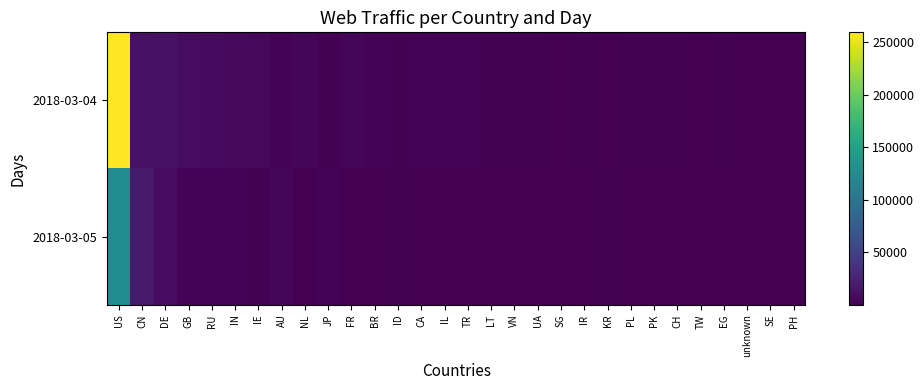

Which category has the lowest value across all series?

TR